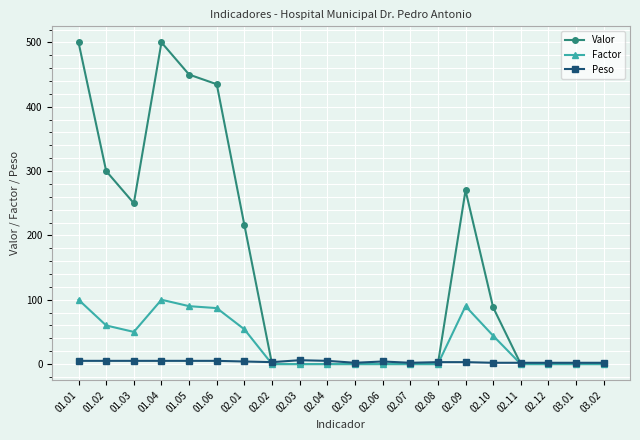

What is the difference between the maximum and minimum values in the Factor series?

100